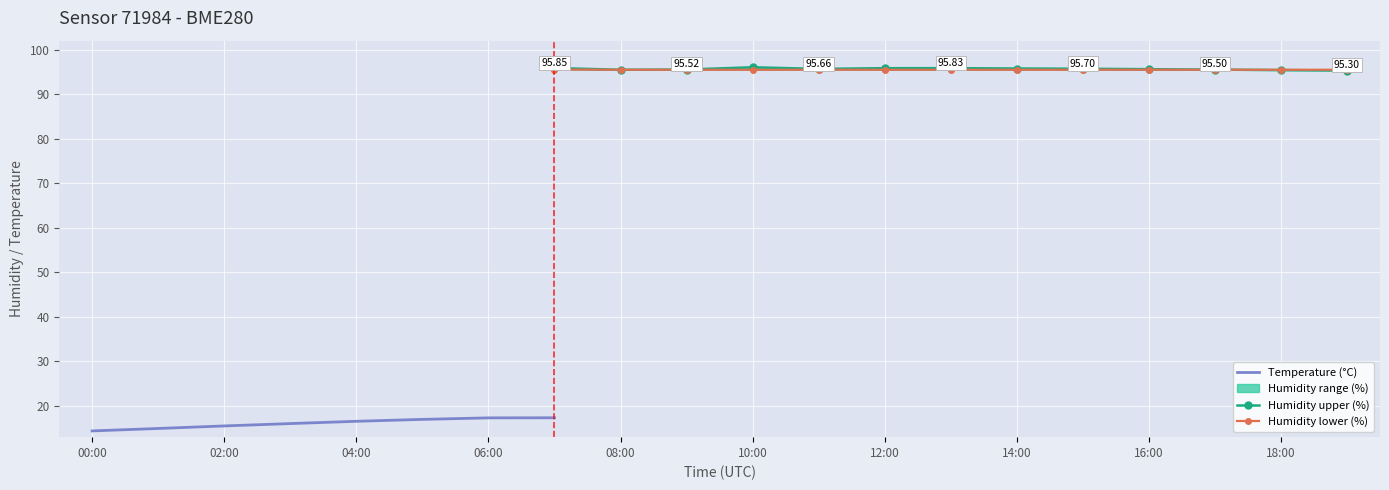

What position from the left is 10:00?

11